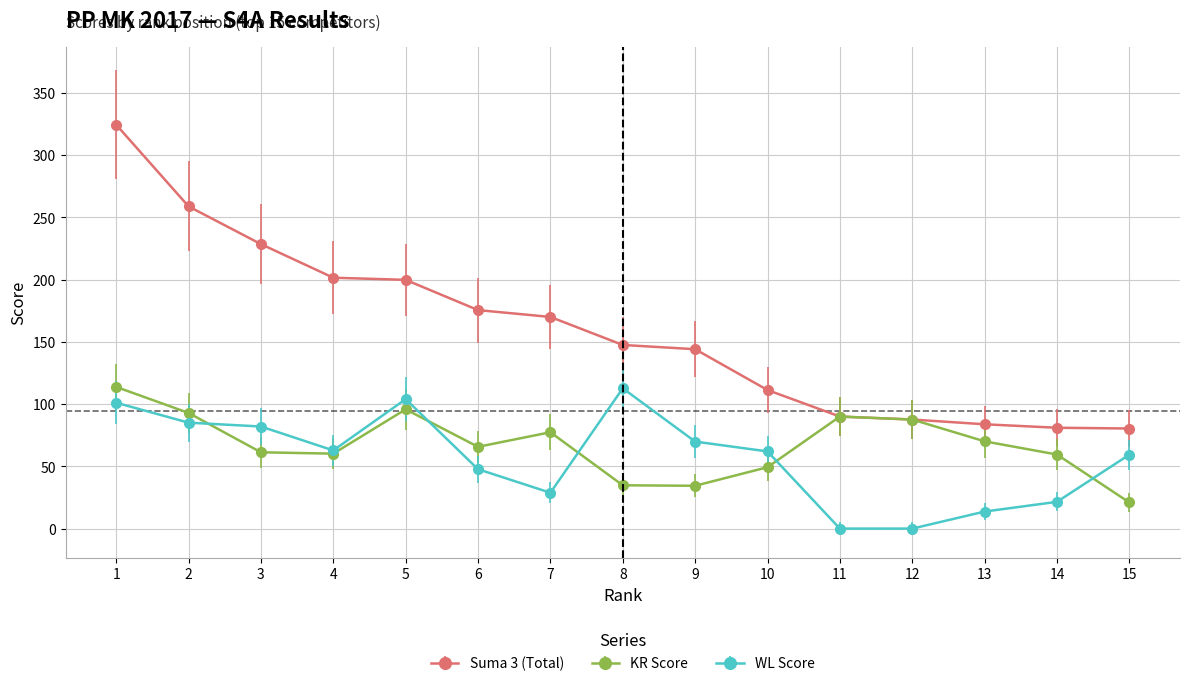

True or false: Suma 3 (Total) has a value of 80.4 at 15.

True